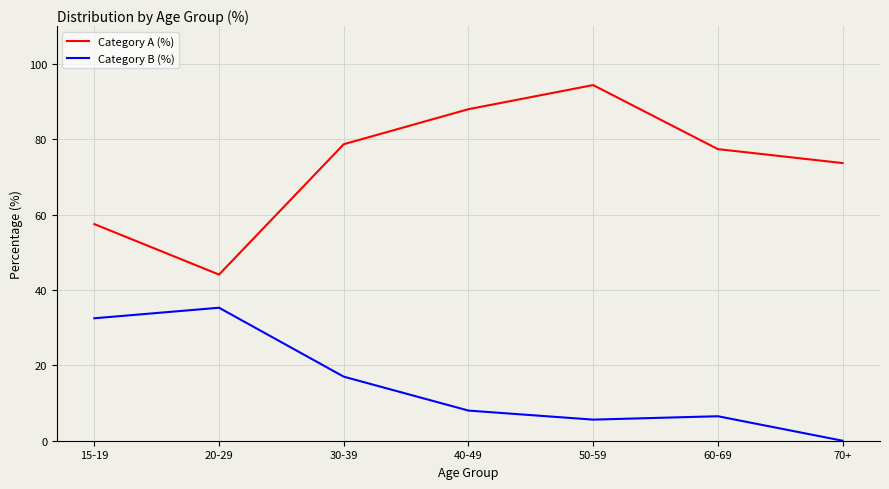

True or false: Category A (%) has a value of 57.5 at 15-19.

True